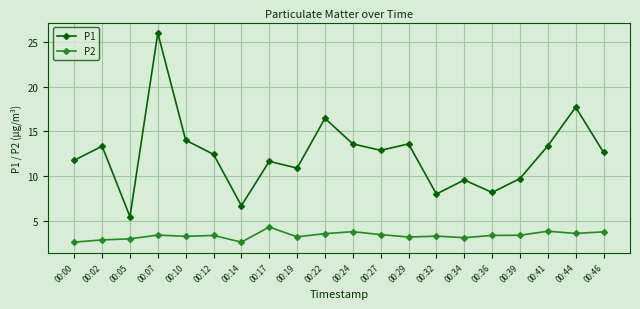

True or false: P1 and P2 intersect in this chart.

False